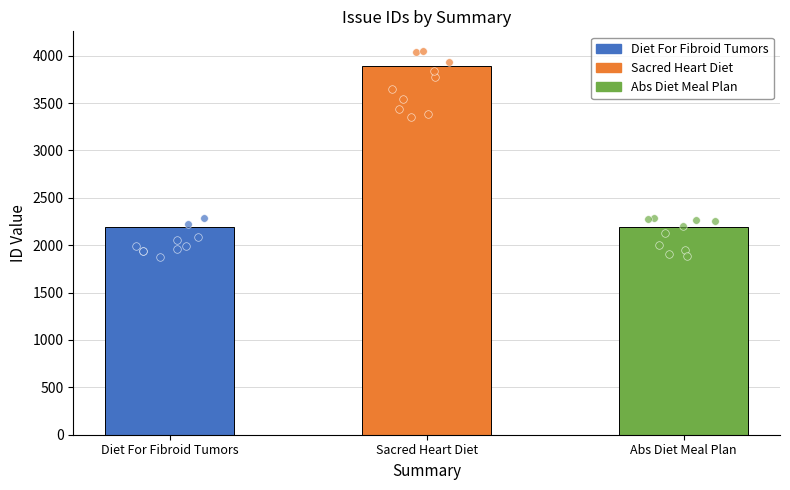

Which has a higher value, Sacred Heart Diet or Abs Diet Meal Plan?

Sacred Heart Diet